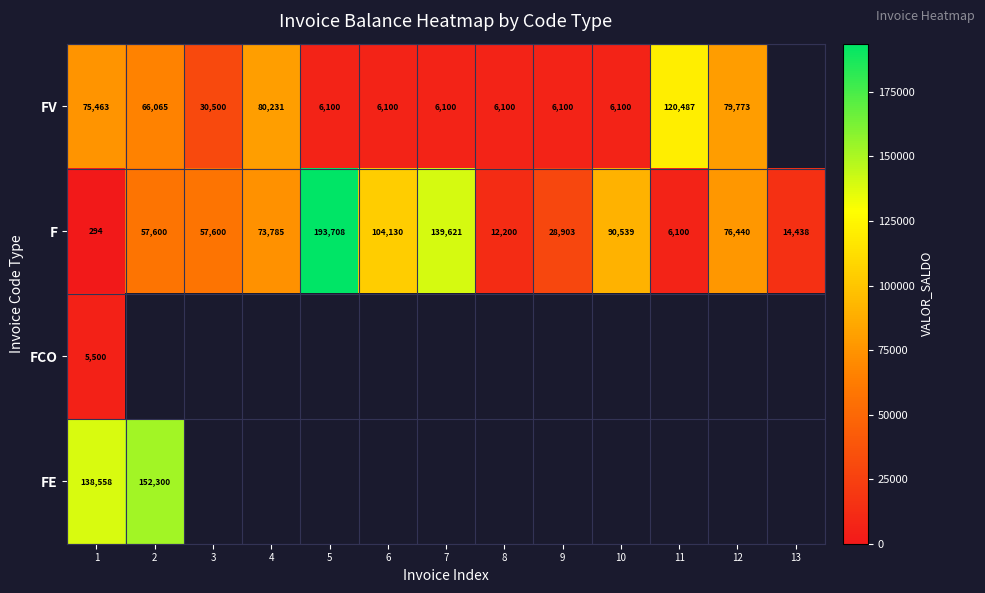

What is the difference between the F values at 4 and 8?

61585